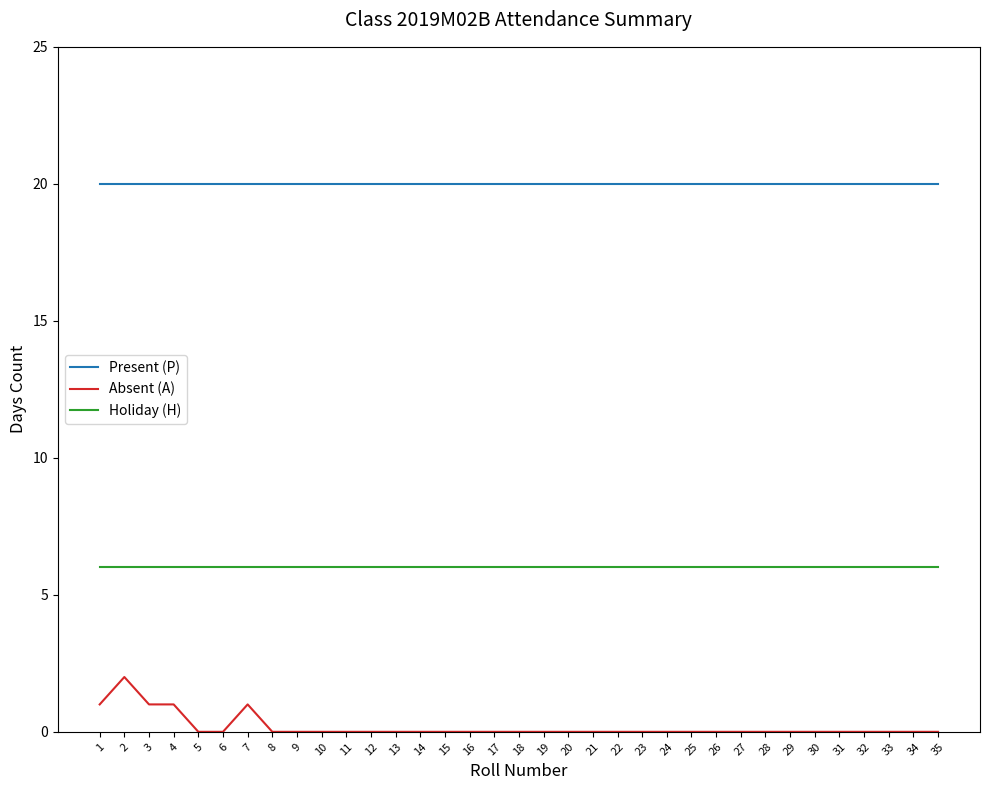

What value does the Holiday (H) series have at 33?

6